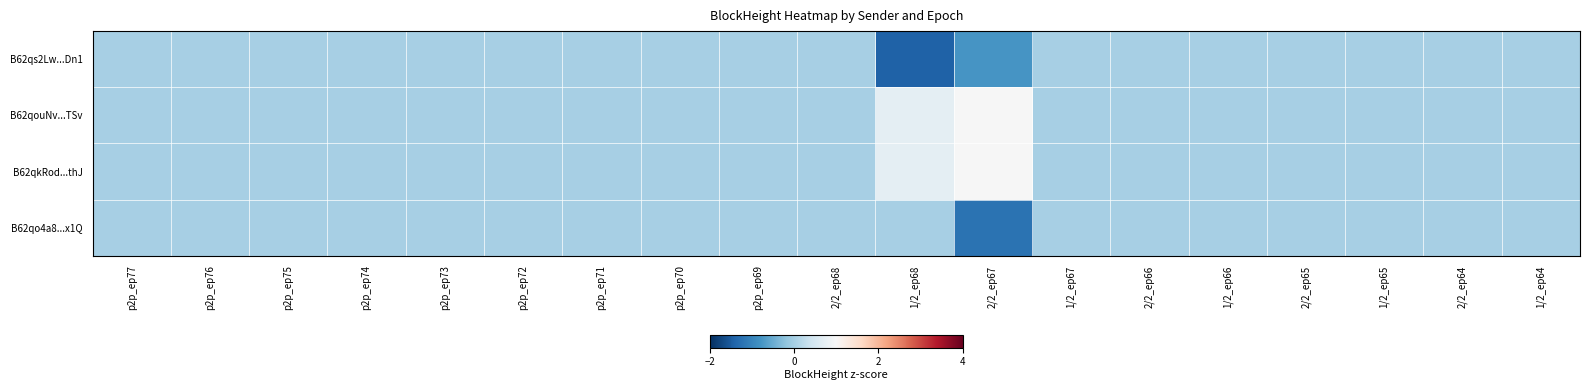

At which category is the sum across all series the highest?

p2p_ep77